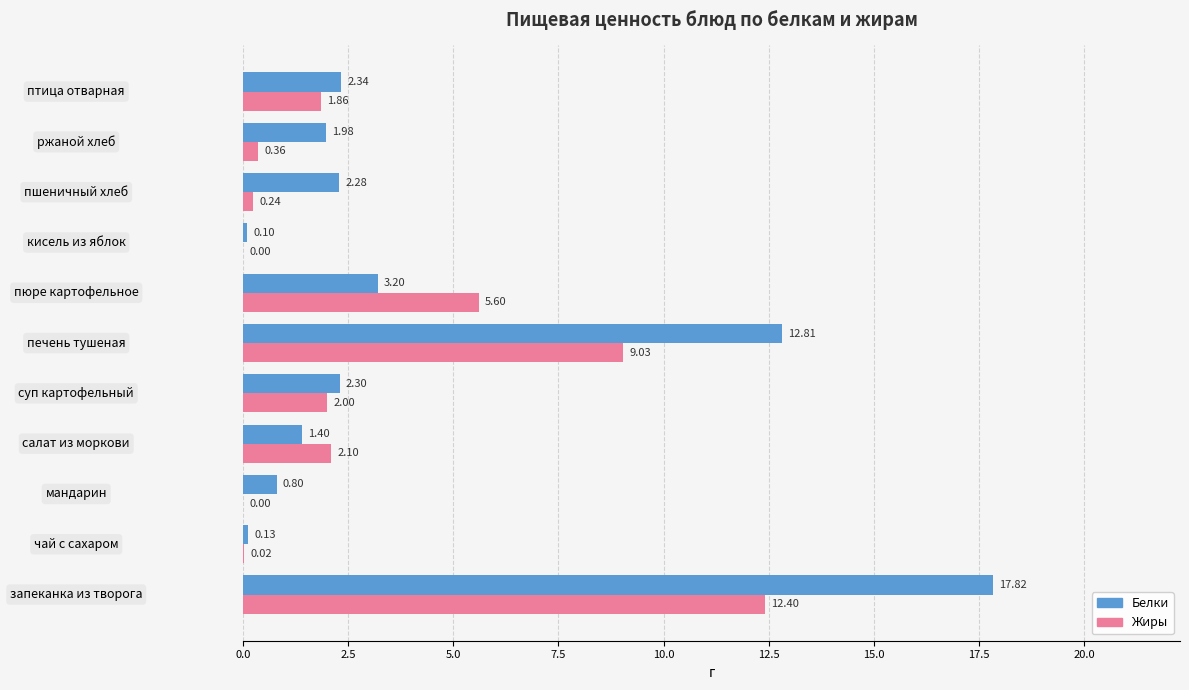

Where is Белки nearest to the value 8?

пюре картофельное